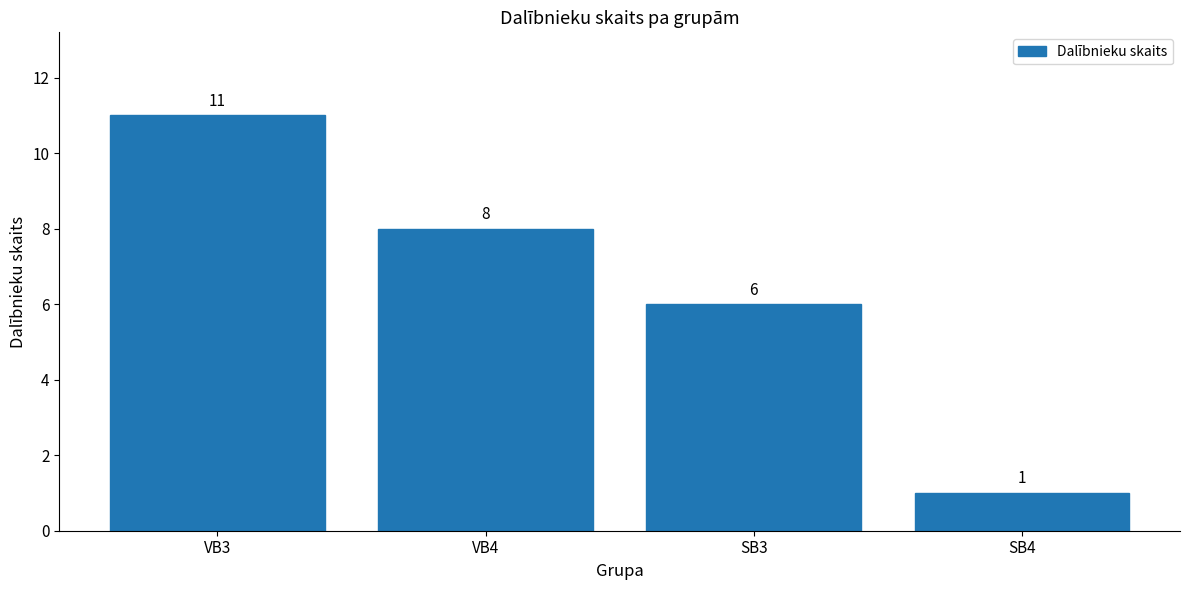

Where is the data nearest to the value 6?

SB3